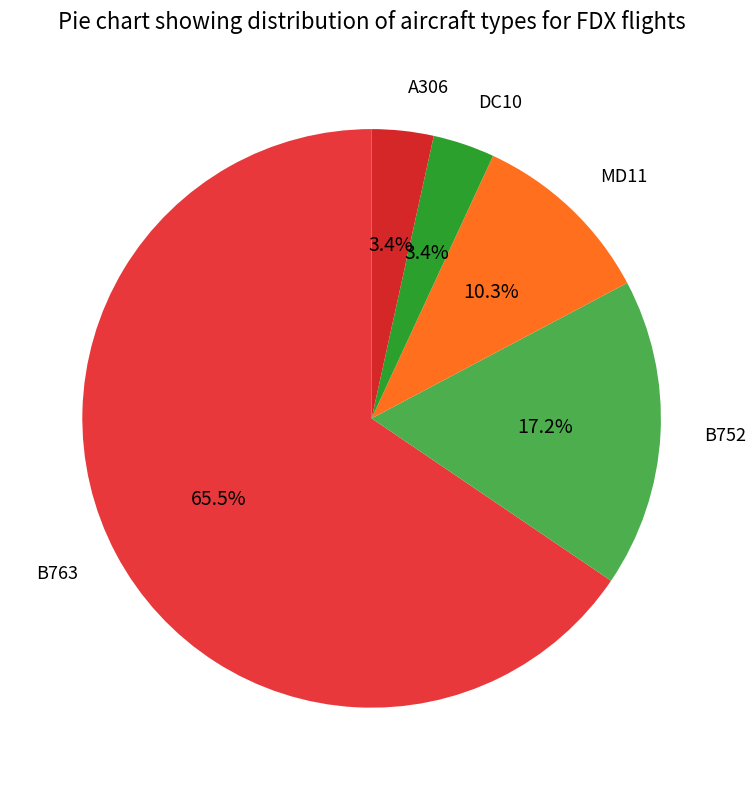

How many segments does this pie chart have?

5